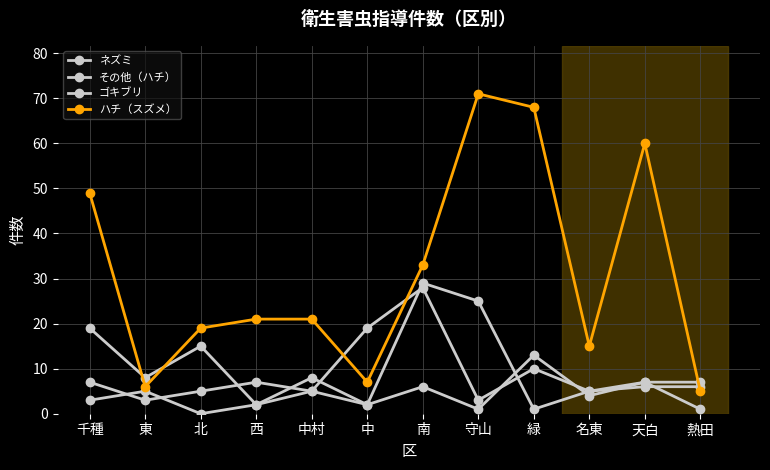

Count the number of data series in this chart.

4